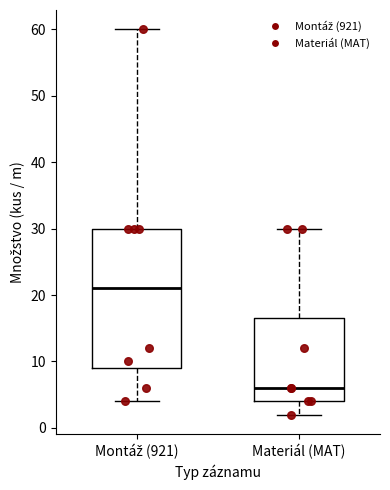

Where is the upper edge of the box for Montáž (921) on the y-axis? The values are not printed on the chart, so give them approximately, as read against the axis.

30